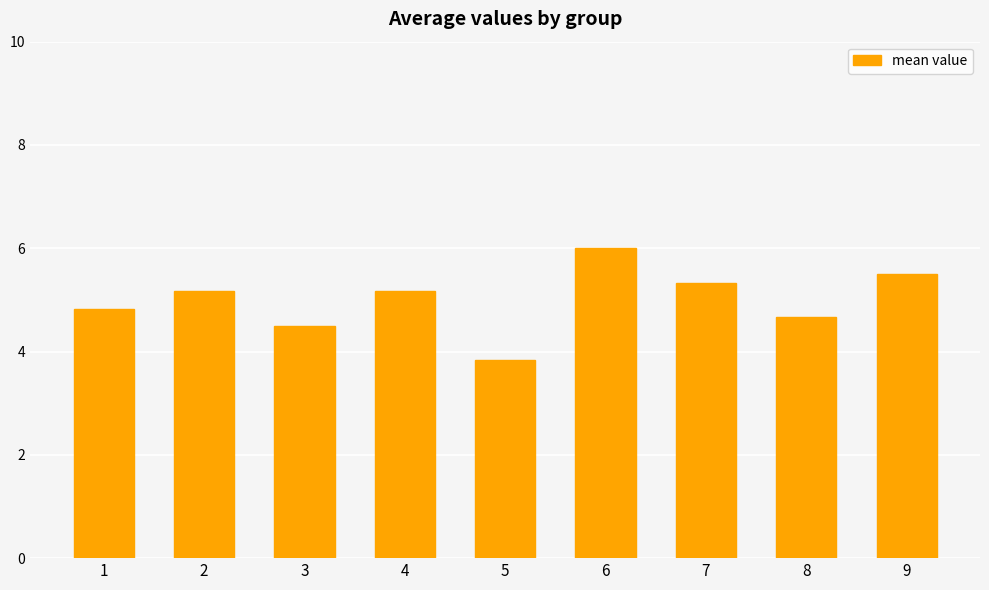

What is the greatest value displayed?

6.0